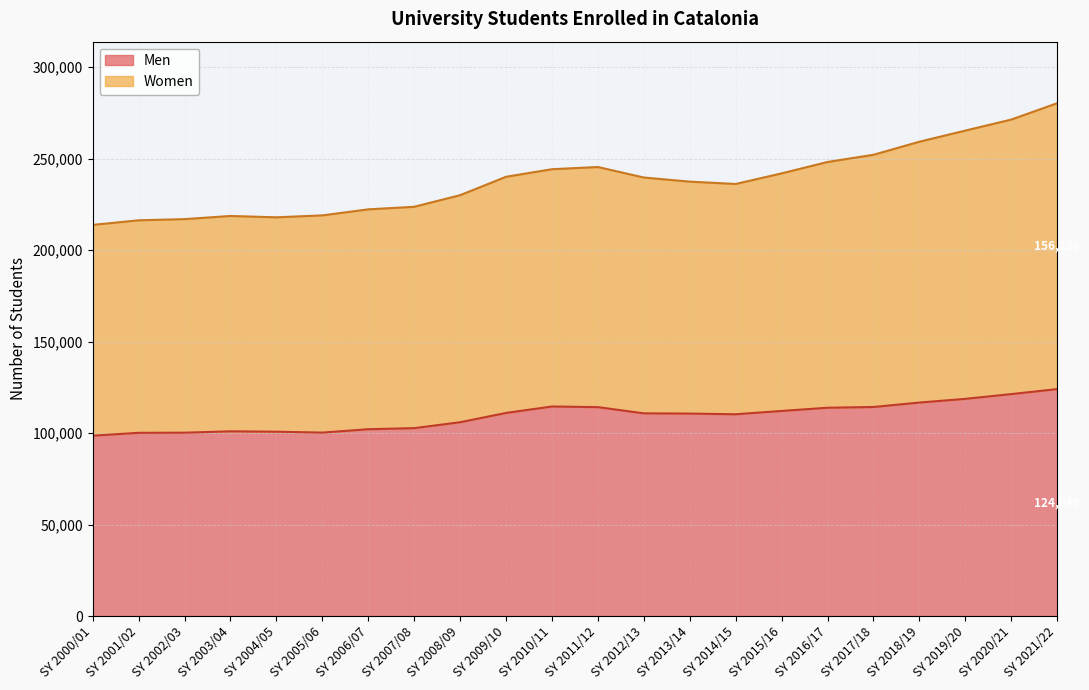

What is the minimum value for Men?

98594